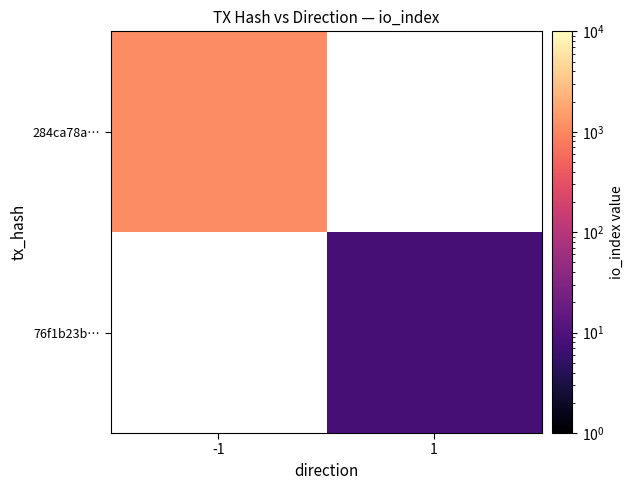

Is the value of 76f1b23b… at -1 greater than the value of 284ca78a… at -1?

No